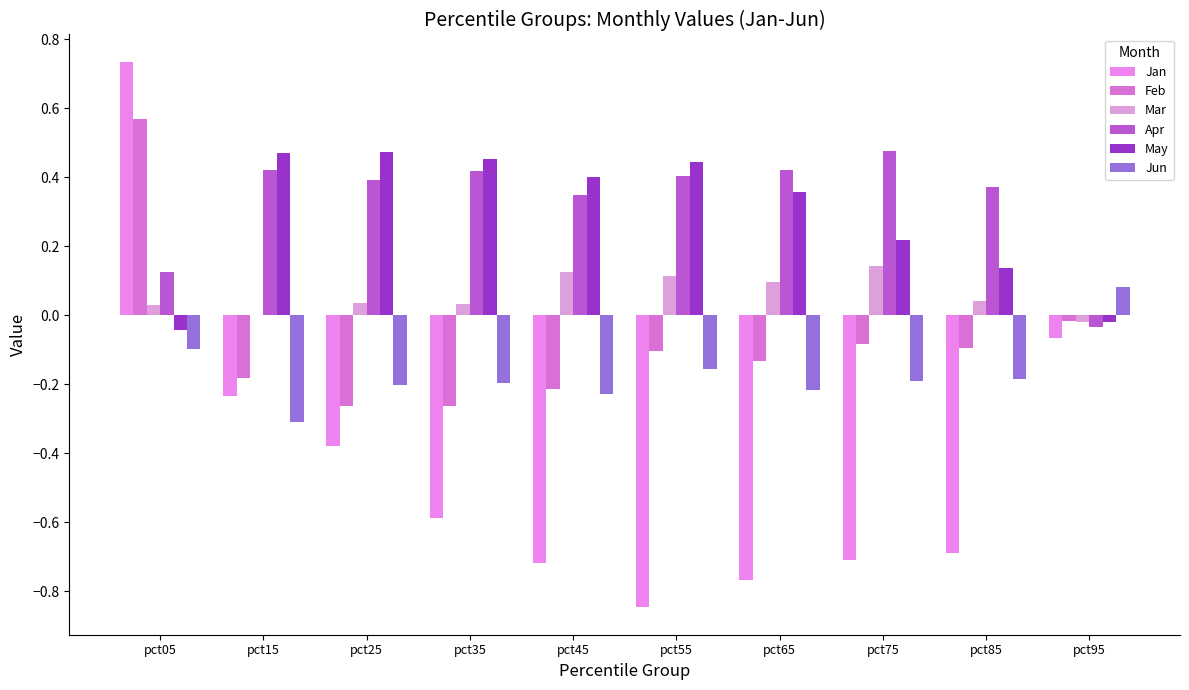

Is it true that Feb equals -0.1 at pct55?

True